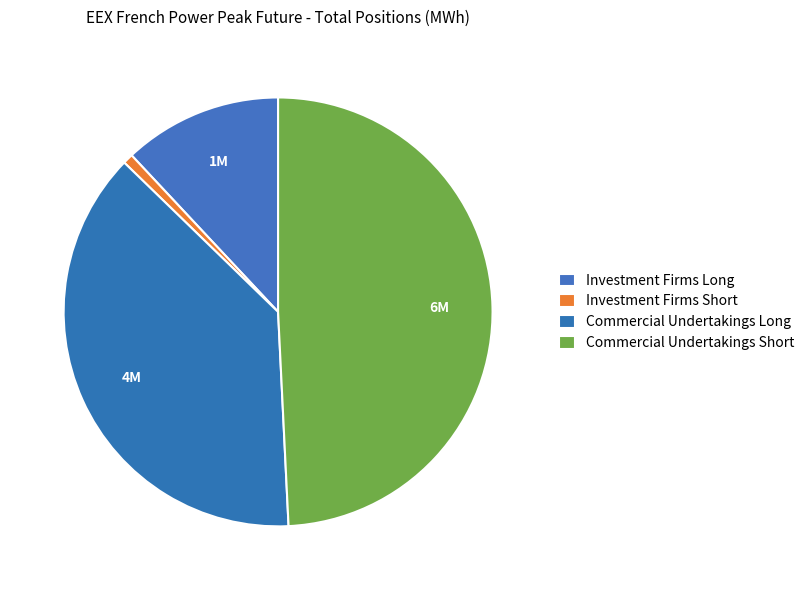

Which slice is the largest?

Commercial Undertakings Short